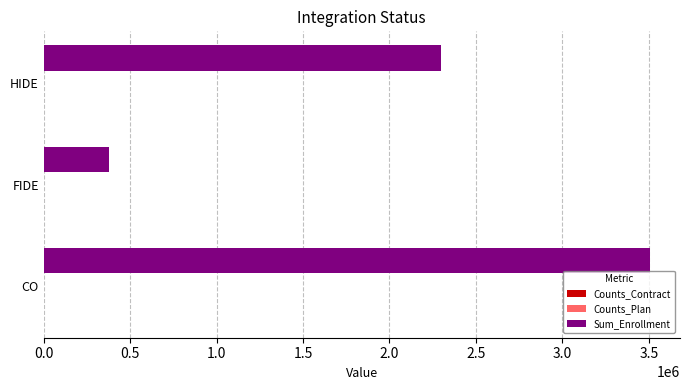

What is the sum of all Sum_Enrollment values?

6183235